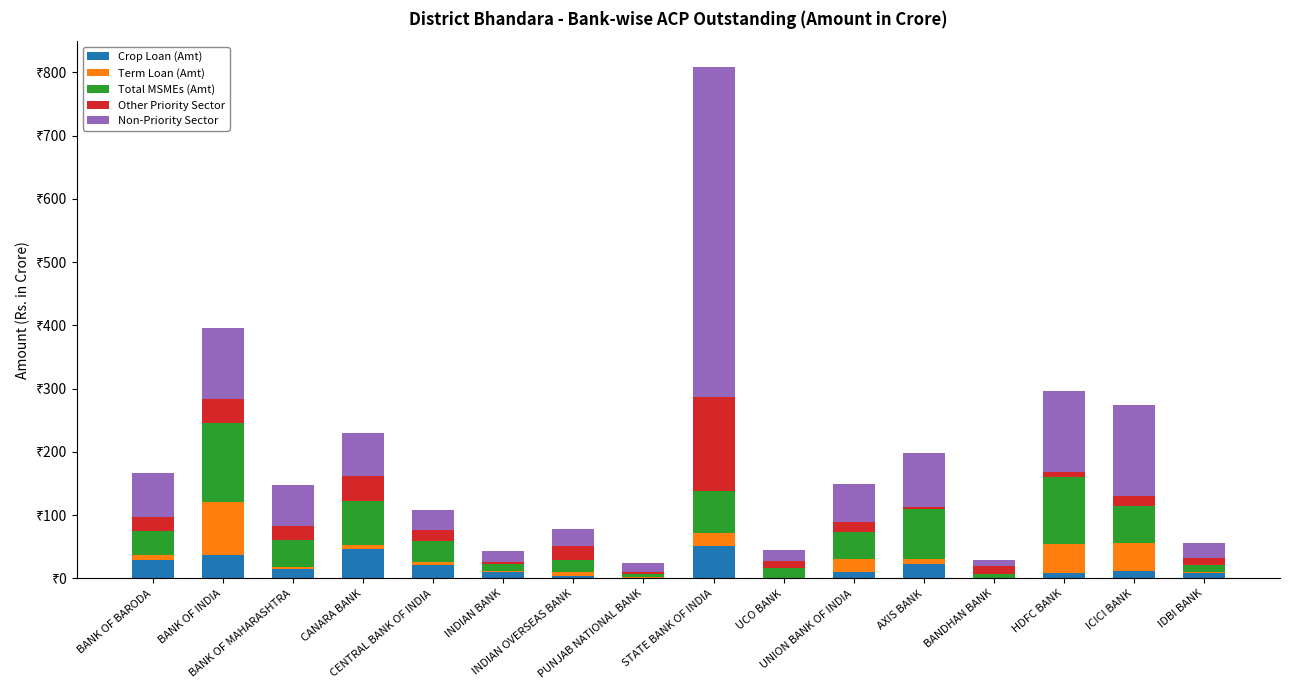

Is it true that Term Loan (Amt) equals 29.9 at ICICI BANK?

False